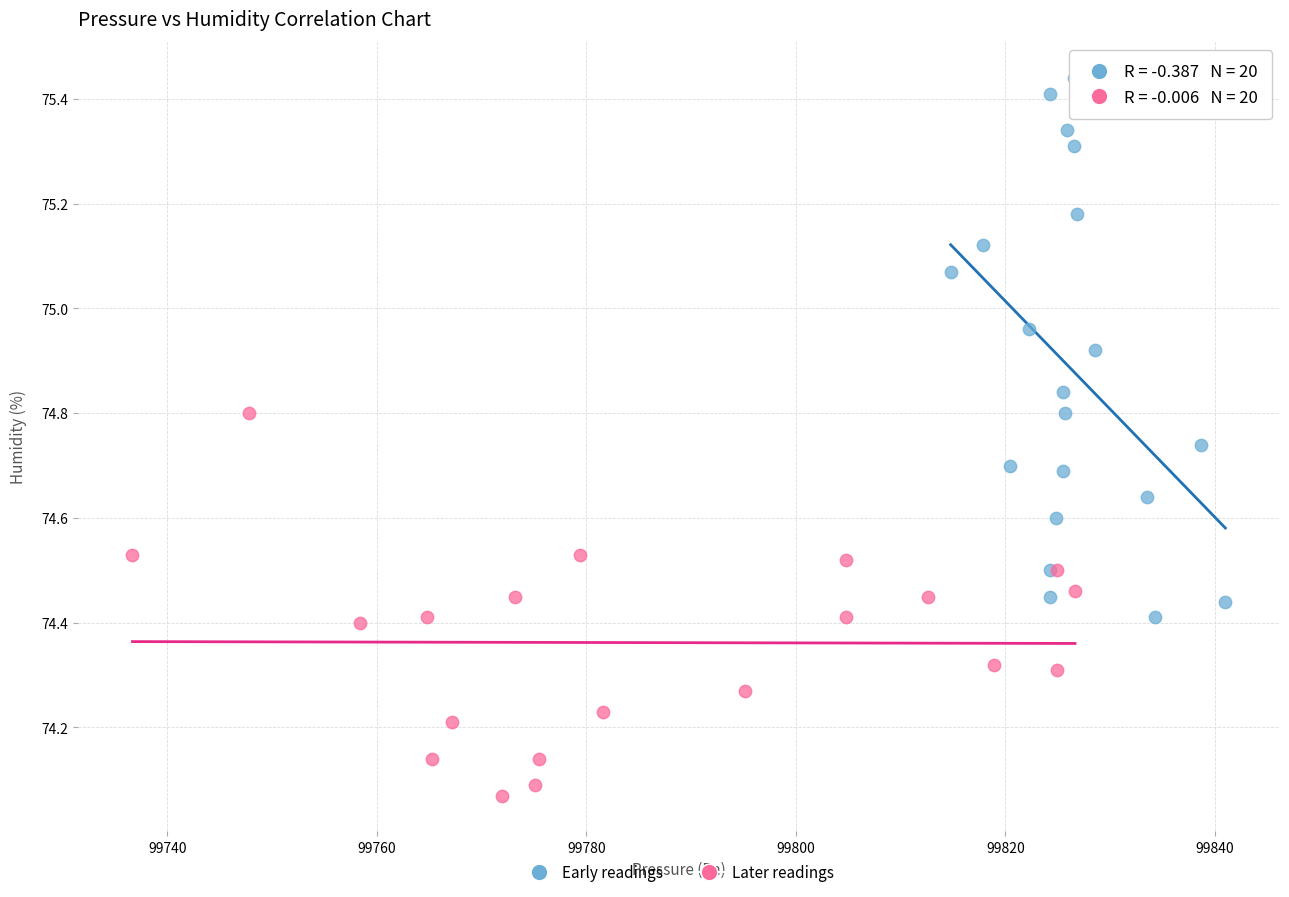

Which series reaches the maximum Y coordinate?

Early readings